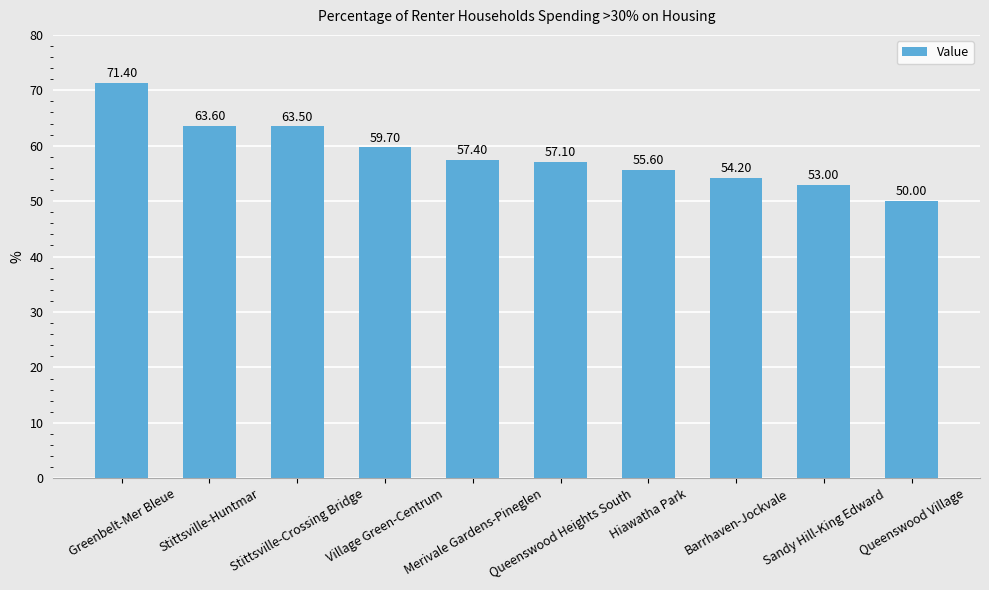

The chart shows a value of 57.4 at Merivale Gardens-Pineglen. True or false?

True